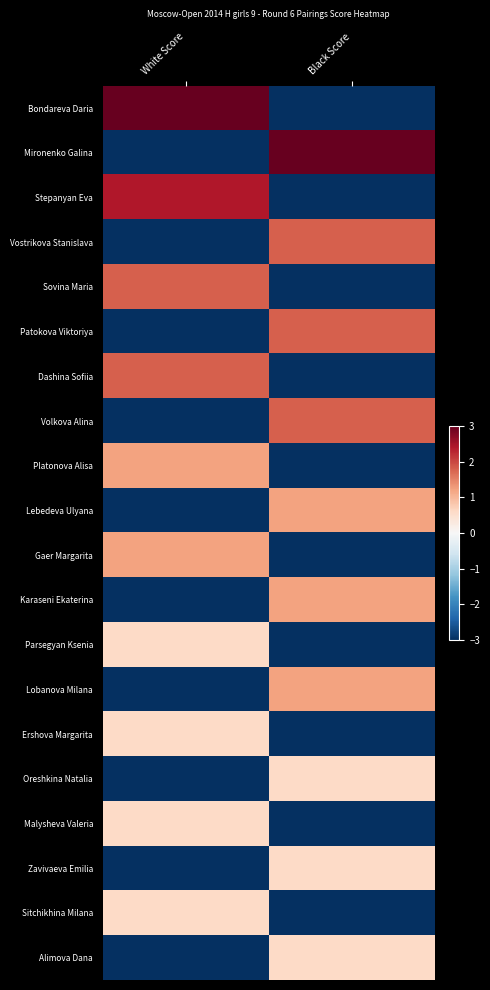

How many series are shown in this chart?

20